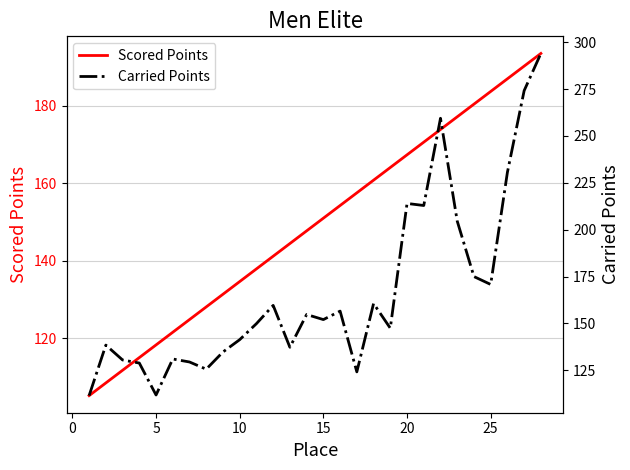

Is this an area chart (filled region under the line)?

No